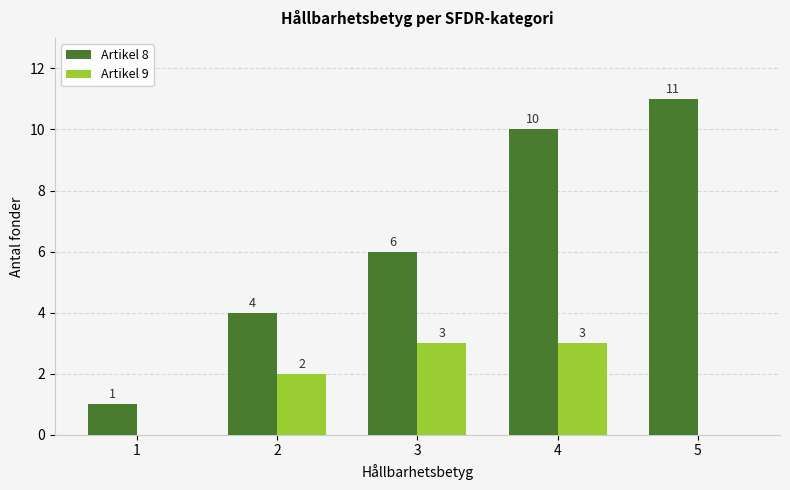

What is the total value across all series at 5?

11